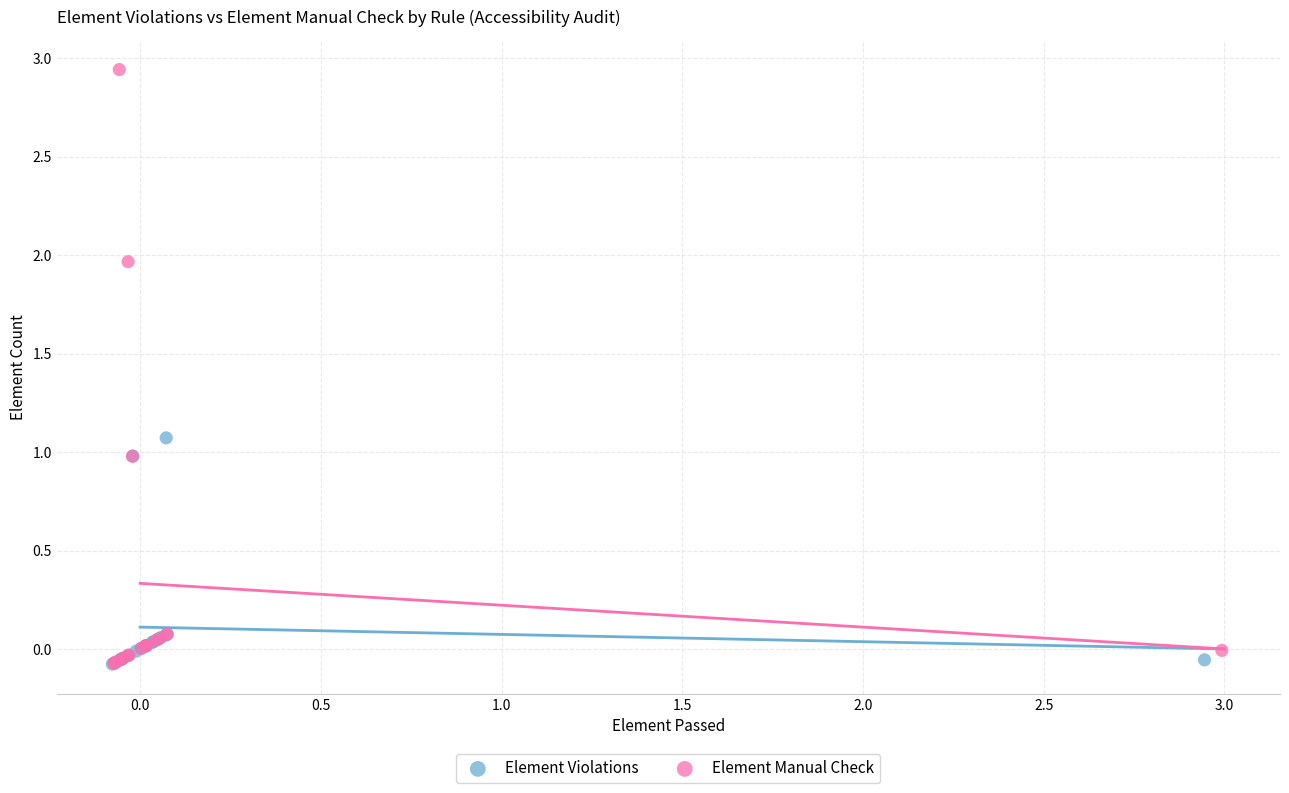

Which series reaches the maximum Y coordinate?

Element Manual Check